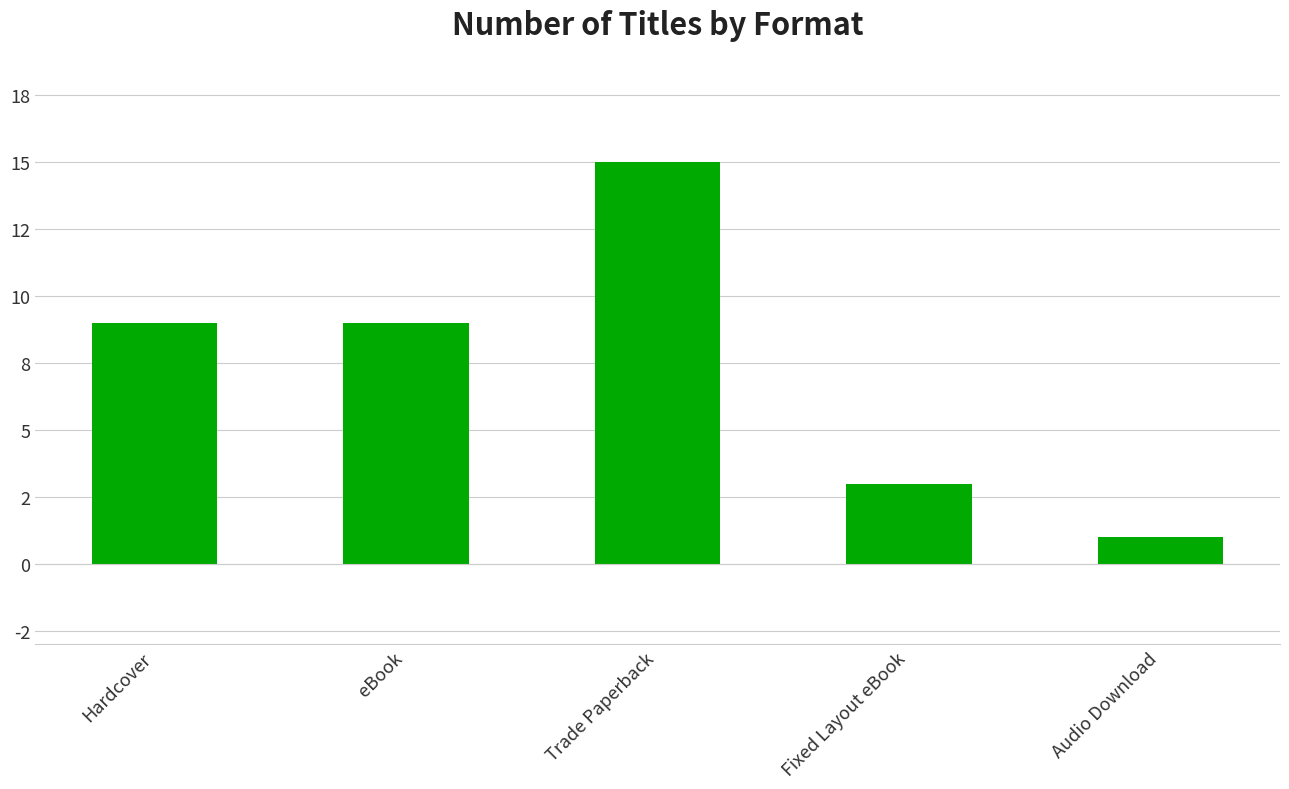

Between Trade Paperback and Fixed Layout eBook, which is larger?

Trade Paperback